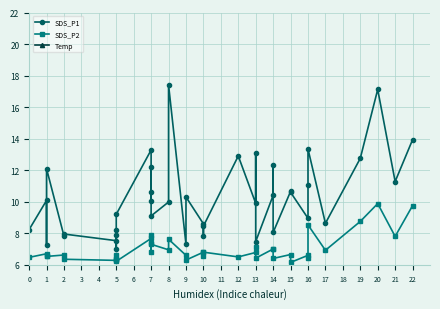

What is the difference between the maximum and minimum values in the SDS_P2 series?

3.7